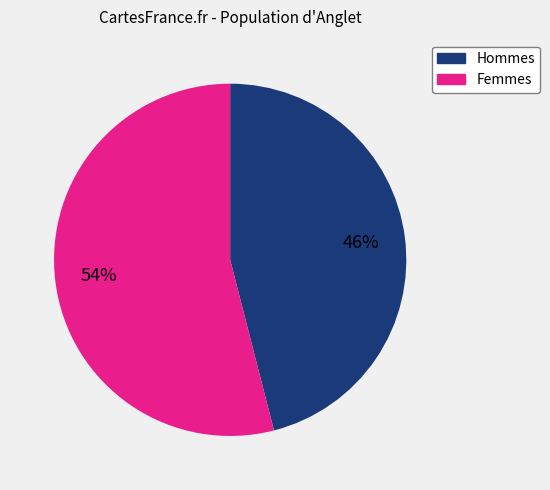

How many segments does this pie chart have?

2